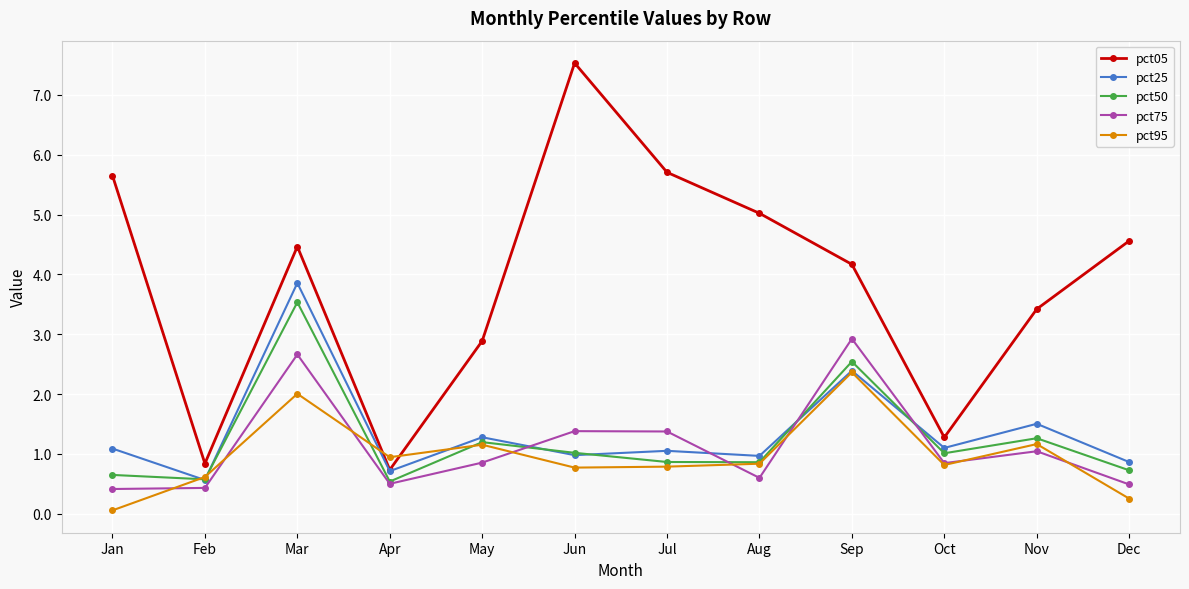

What are all the series names shown in the legend?

pct05, pct25, pct50, pct75, pct95